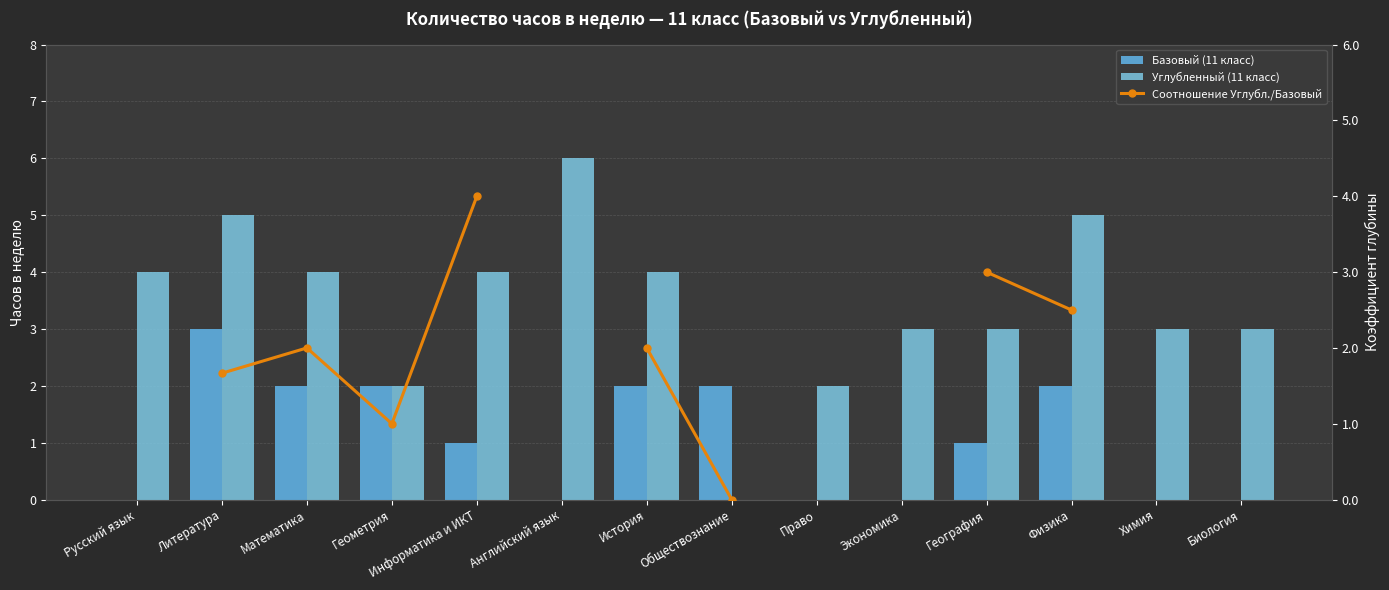

What is the highest value of the Углубленный (11 класс) series?

6.0